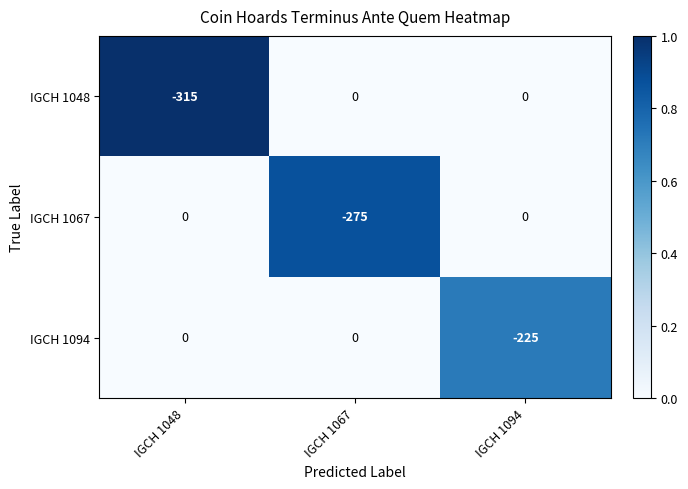

What is the difference between the IGCH 1067 values at IGCH 1048 and IGCH 1067?

275